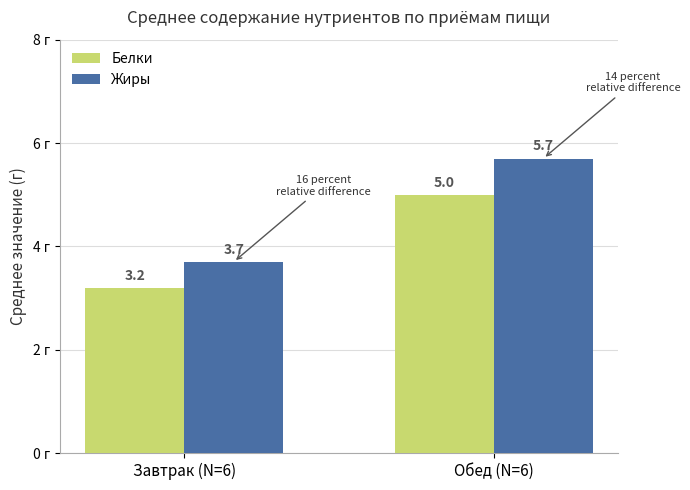

The Белки series shows 4.3 at Завтрак (N=6). True or false?

False